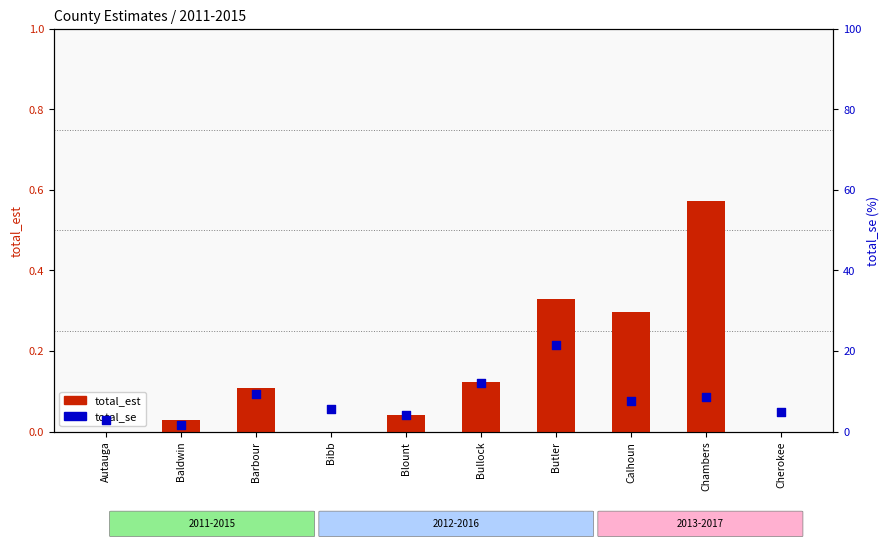

Which series has the widest spread of Y values?

total_se